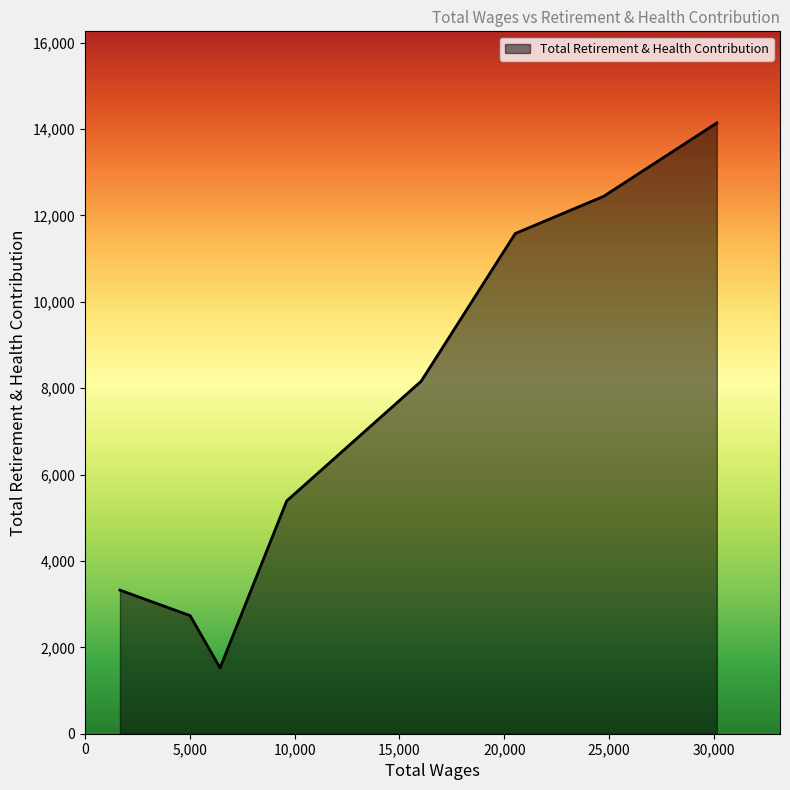

What is the maximum value shown in the chart?

14143